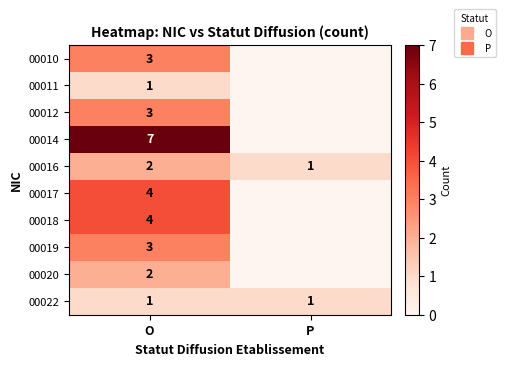

What is the difference between the maximum and minimum values in the 00014 series?

7